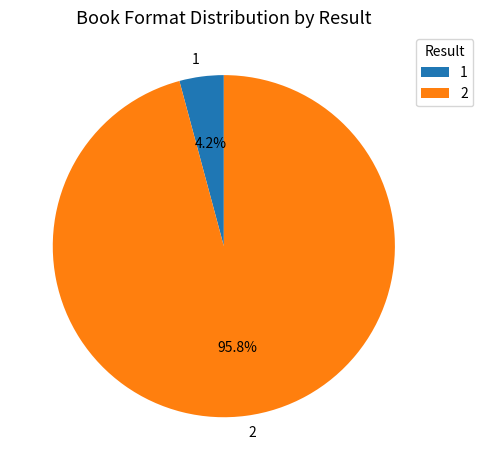

To the nearest percent, what portion does 1 represent?

4%